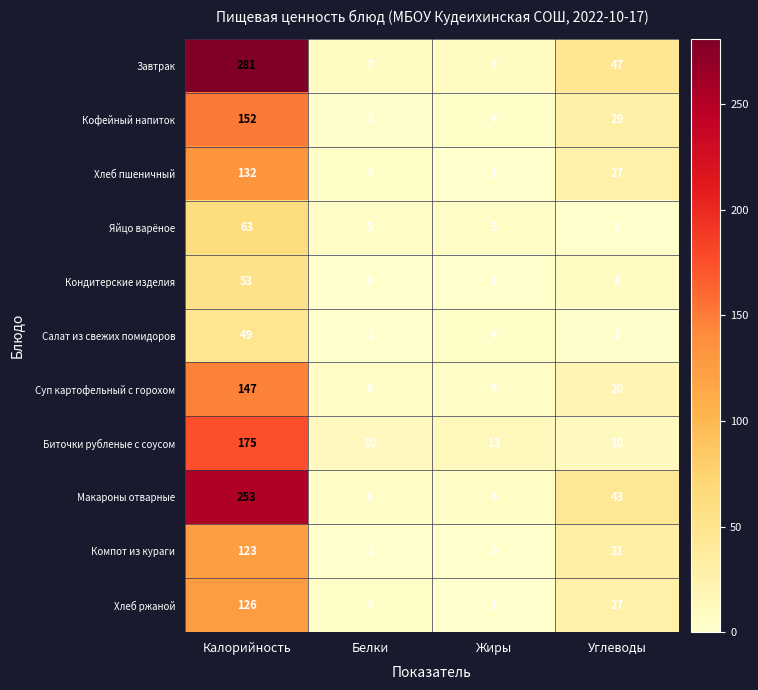

What is the spread (max minus min) of values at Калорийность?

232